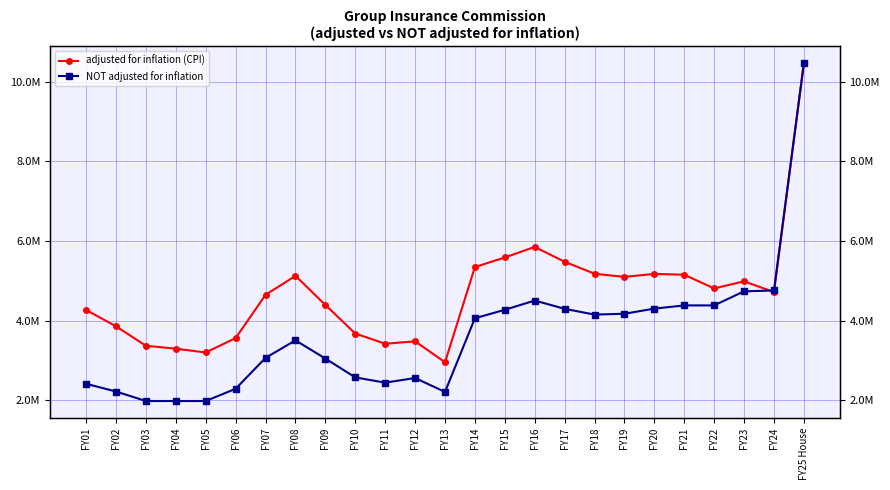

Which category has the lowest value across all series?

FY03